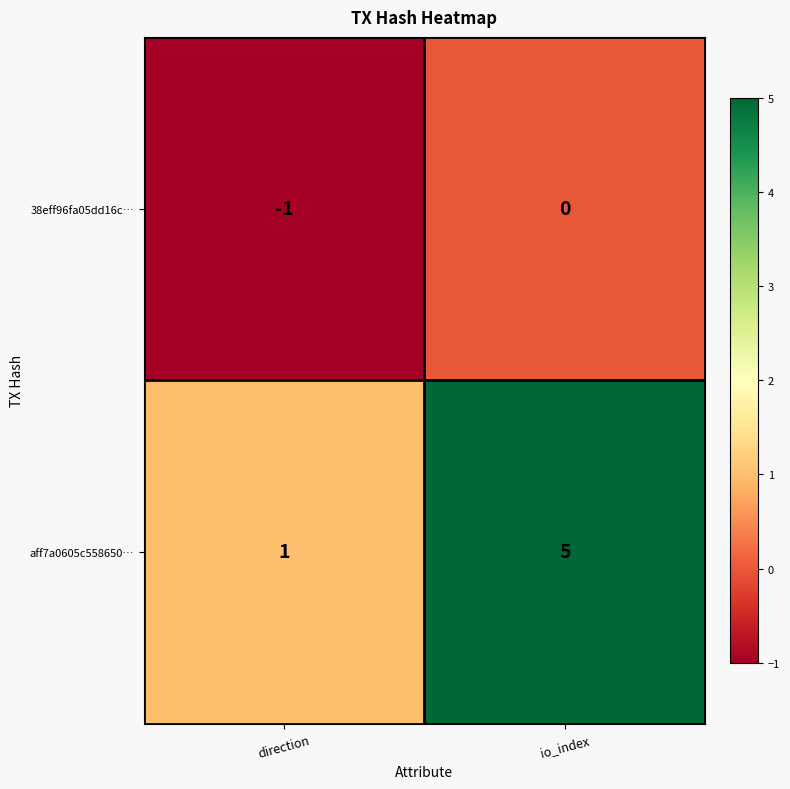

Reading right to left, list all the values displayed in this chart.

38eff96fa05dd16c…: 0	-1
aff7a0605c558650…: 5	1